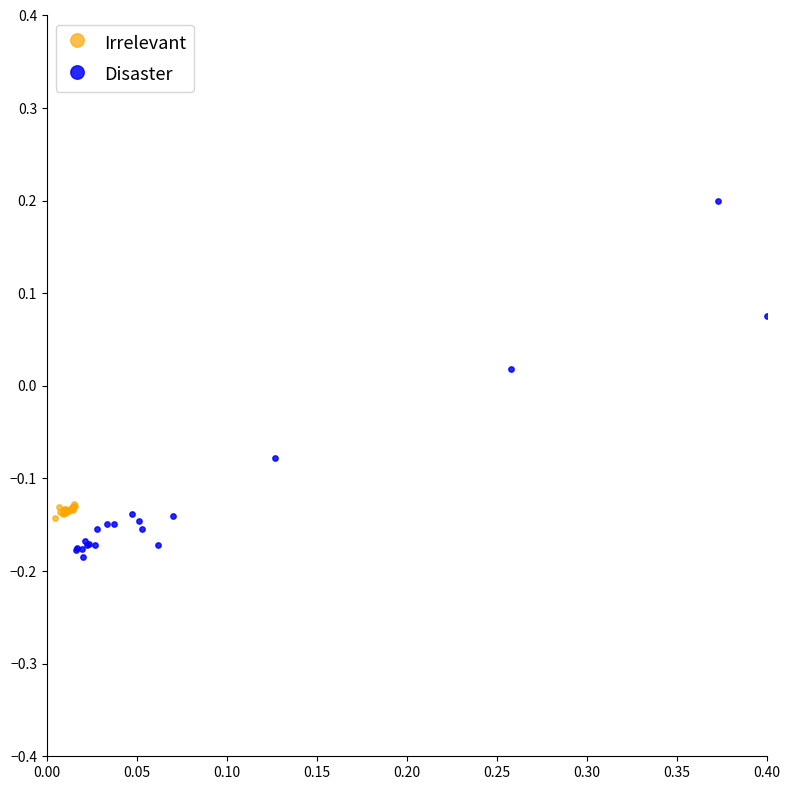

Which series reaches the maximum Y coordinate?

Disaster